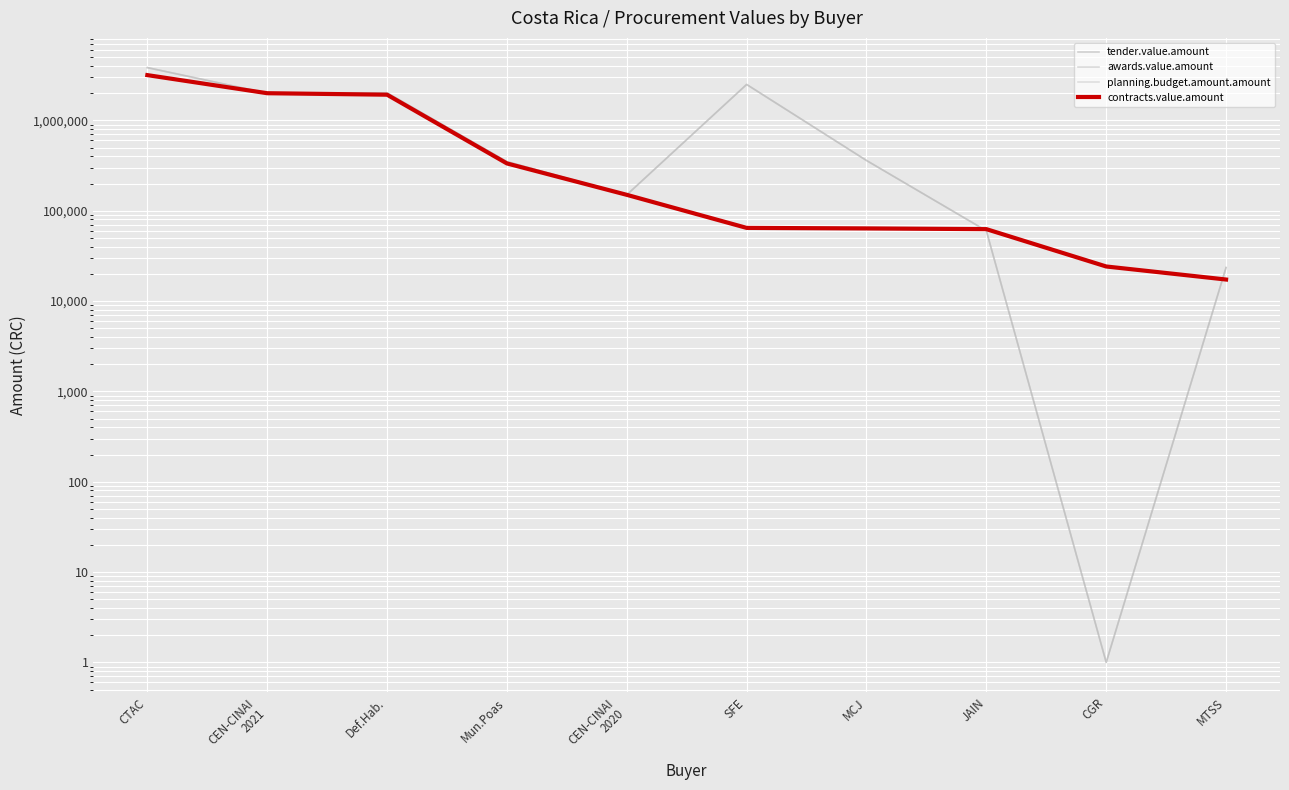

What is the total value across all series at Def.Hab.?

7891718.0